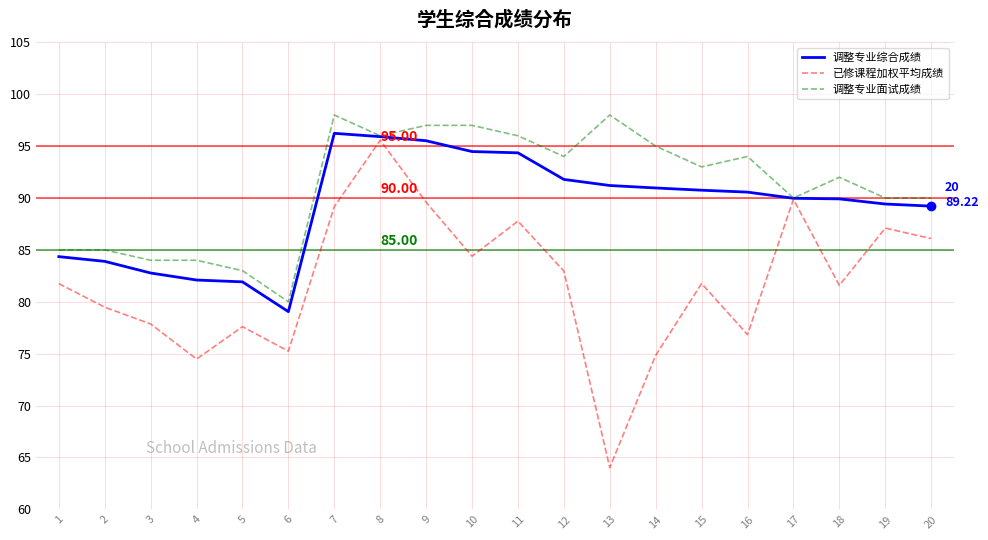

What is the difference between the highest and lowest values at 3?

6.1